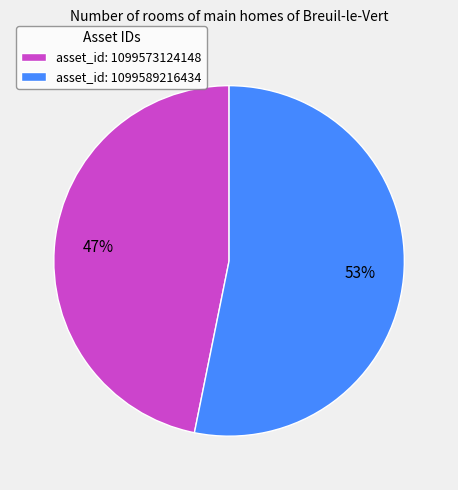

How many slices are in this pie chart?

2